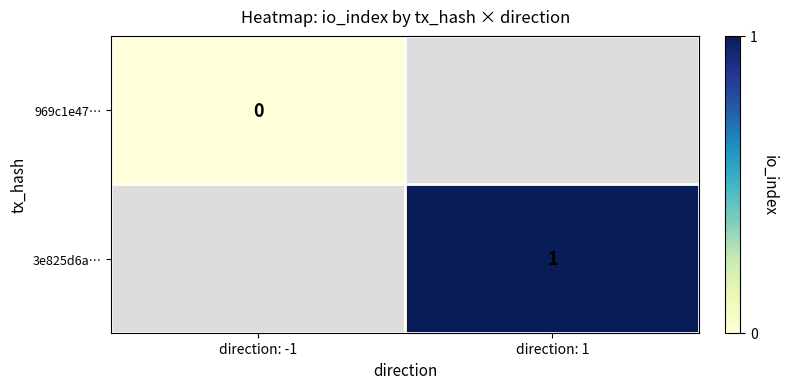

True or false: 3e825d6a… has a value of 1 at direction: 1.

True